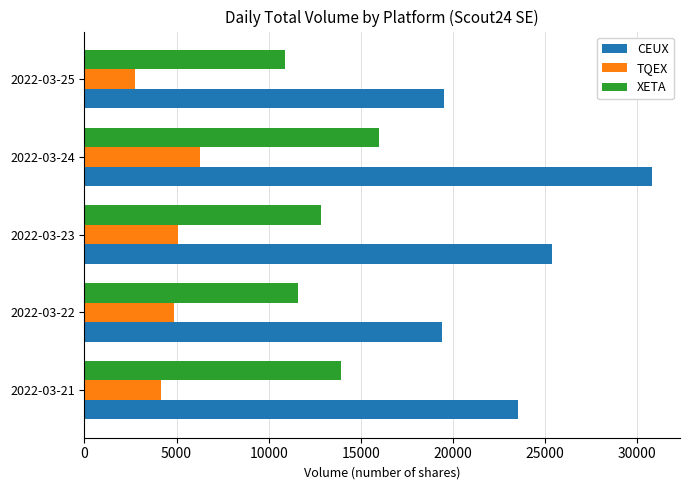

The value of CEUX at 2022-03-24 is 10562. True or false?

False